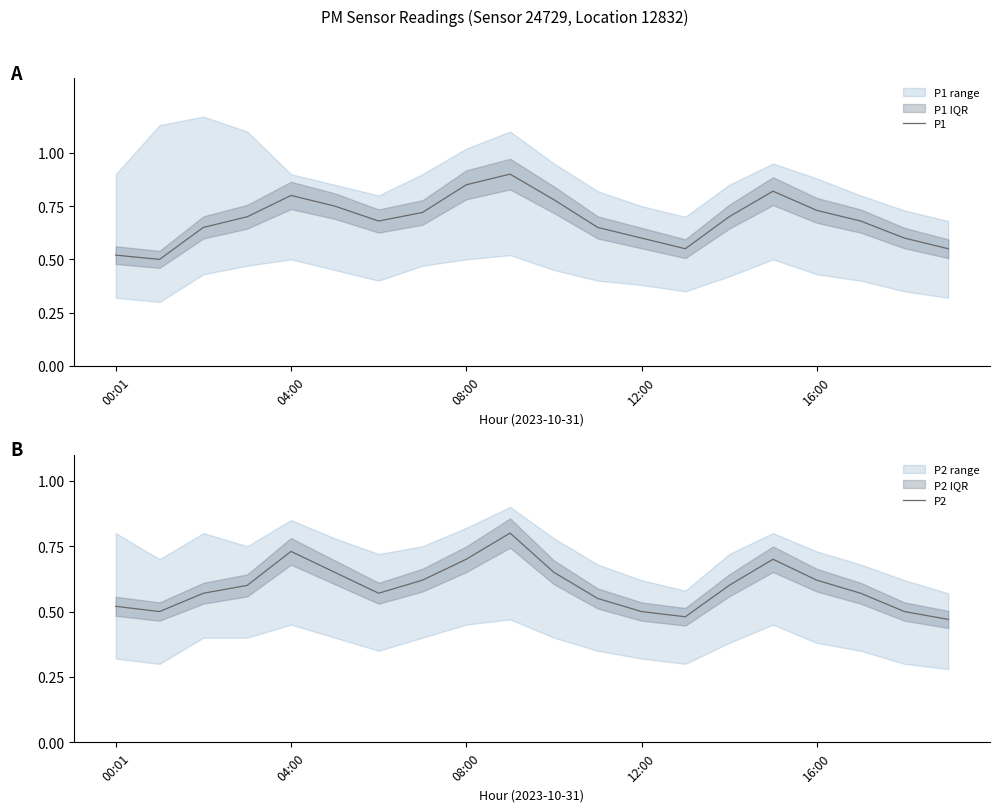

What is the greatest value displayed?

0.9